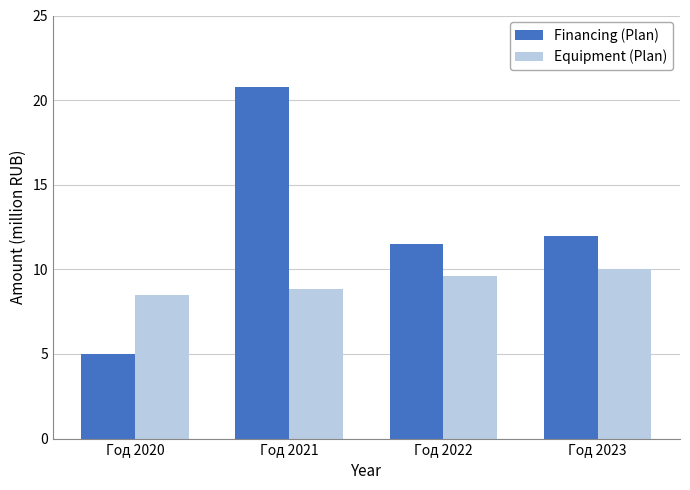

Does the chart contain any negative values?

No